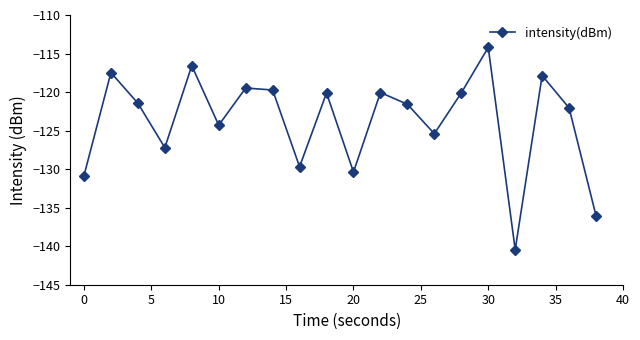

What is the value of the 19th point from the left?

-122.1